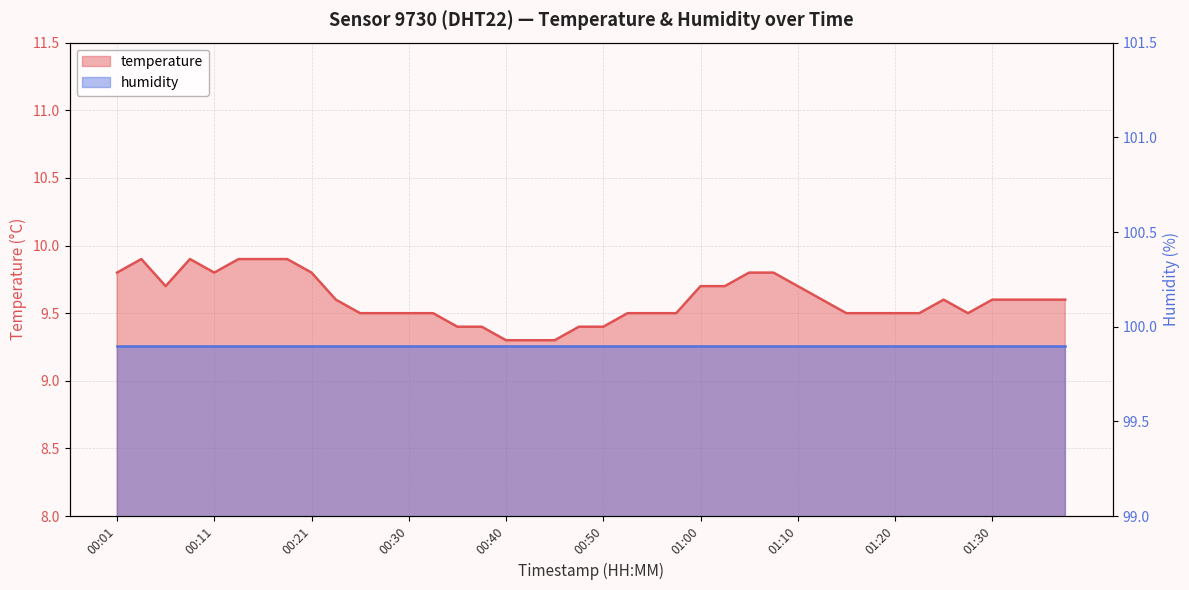

What is the change in value from 00:16 to 00:40?

-0.6